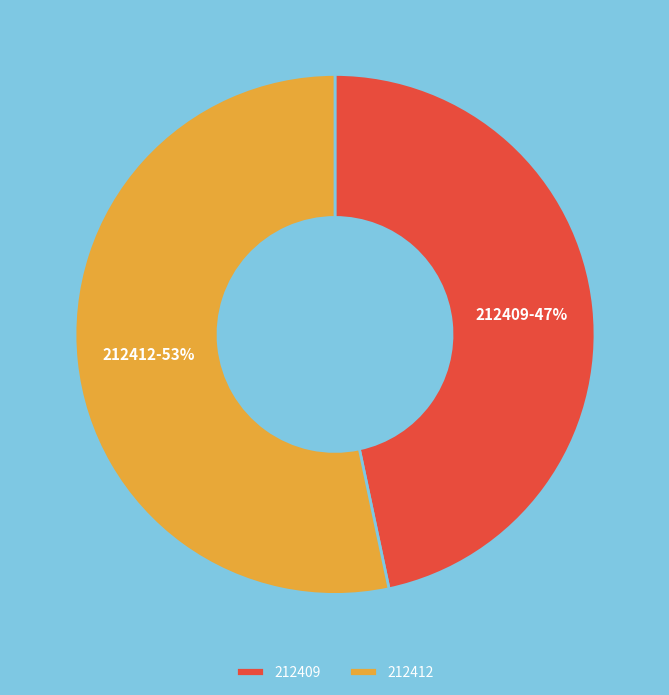

To the nearest percent, what is the combined percentage of 212409 and 212412?

100%